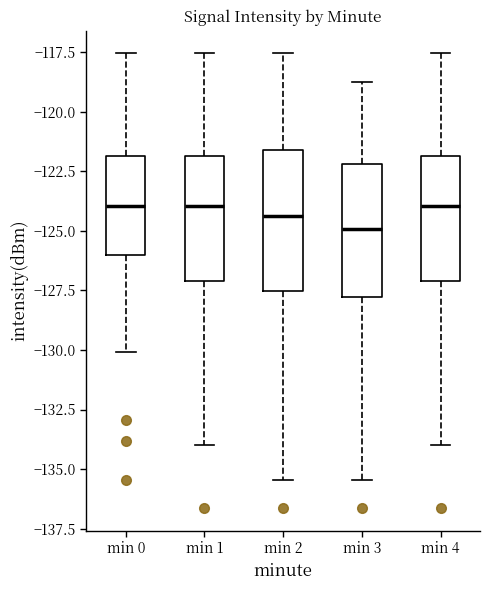

Reading left to right, read every box against the y-axis: the position of its median line, the range the box covers, and the ends of its whiskers. The values are not printed on the chart, so give them approximately, as read against the axis.

min 0: median -124.0, box -126.0 to -122.0, whiskers -130.0 to -117.5
min 1: median -124.0, box -127.0 to -122.0, whiskers -134.0 to -117.5
min 2: median -124.5, box -127.5 to -121.5, whiskers -135.5 to -117.5
min 3: median -125.0, box -128.0 to -122.0, whiskers -135.5 to -119.0
min 4: median -124.0, box -127.0 to -122.0, whiskers -134.0 to -117.5